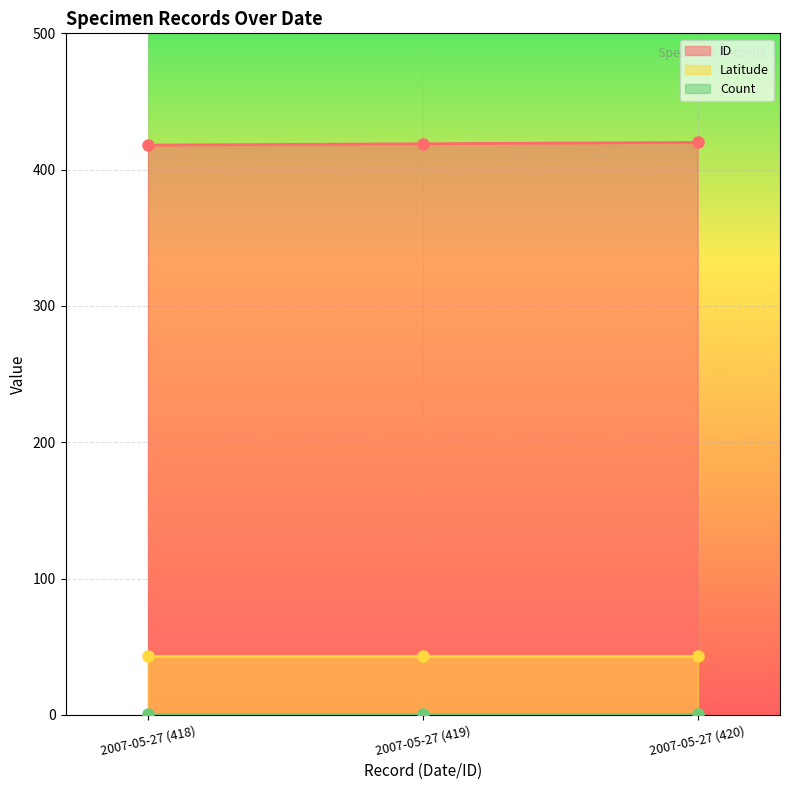

True or false: Count line has a value of 1.0 at 2007-05-27 (420).

True